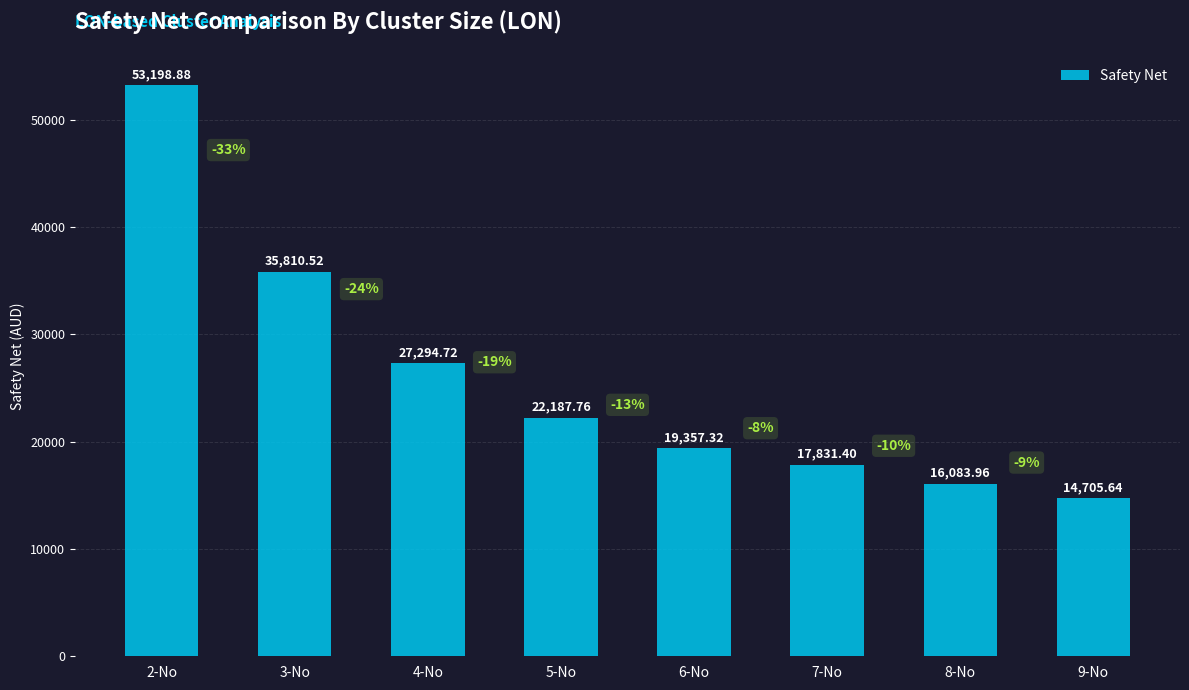

What is the sum of all values?

206470.2